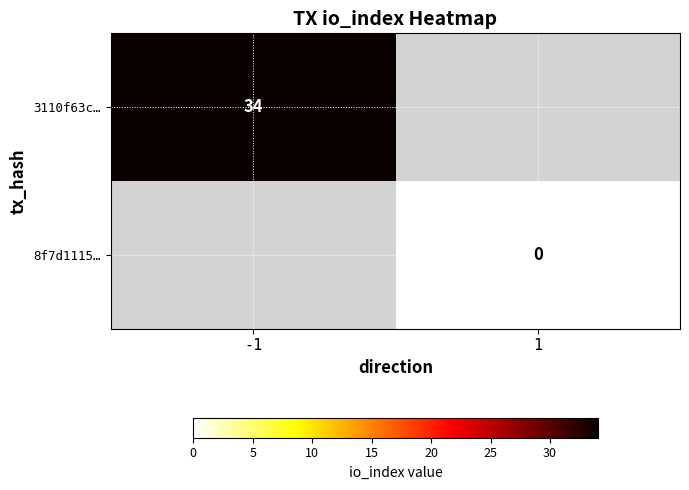

Is the value of 3110f63c… at -1 greater than the value of 8f7d1115… at 1?

Yes